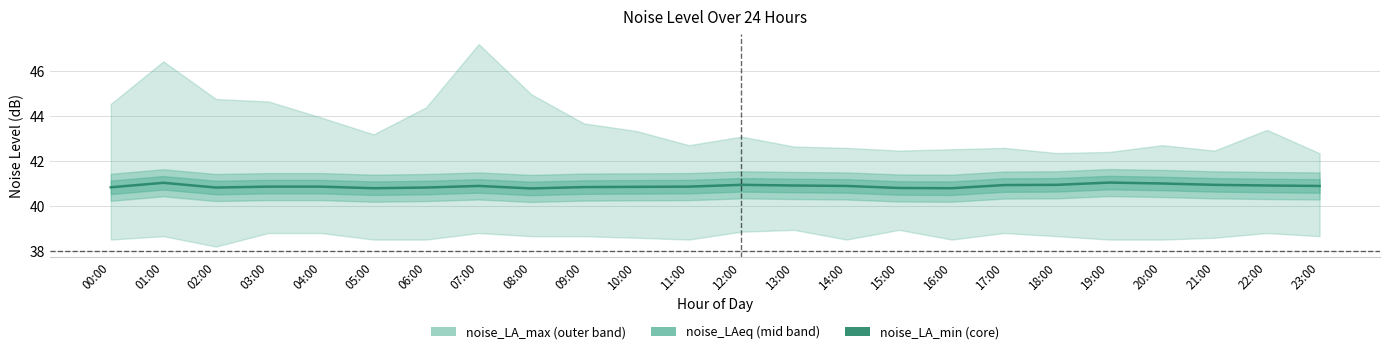

At which category does the chart reach its peak across all series?

19:00